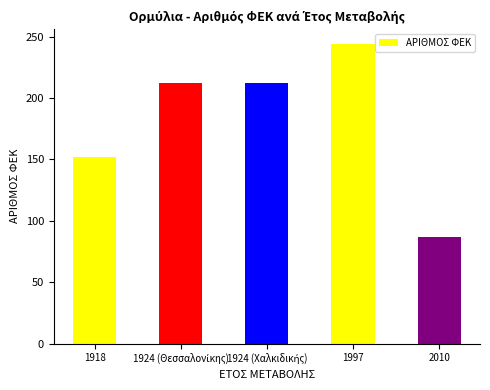

What is the value of the 1st bar from the left?

152